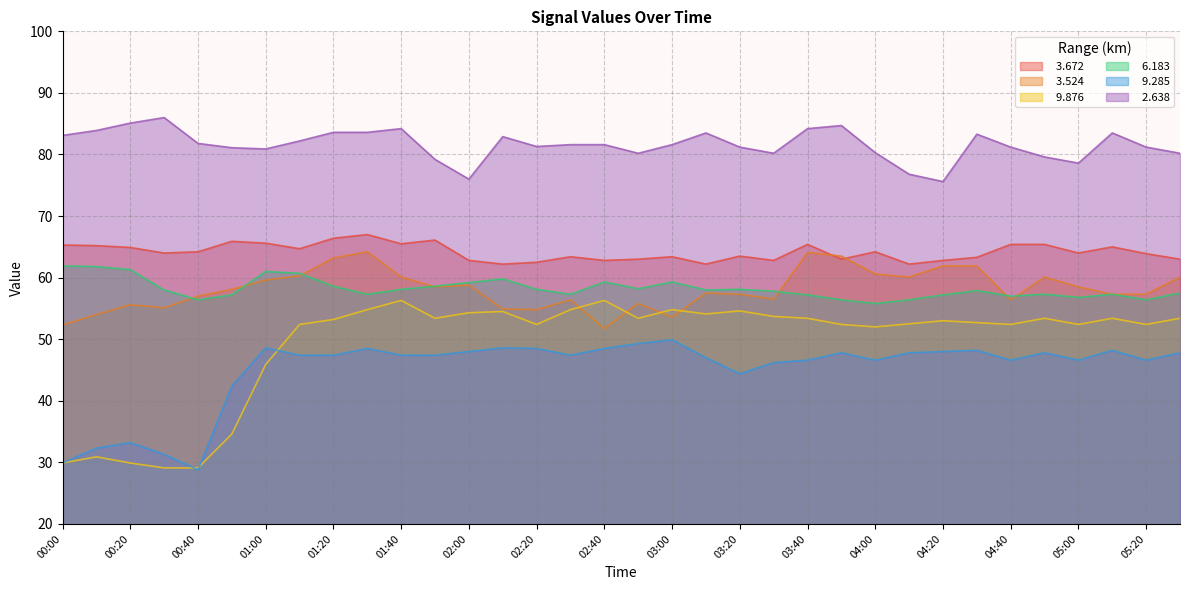

Which series has the largest total across all categories?

  2.638